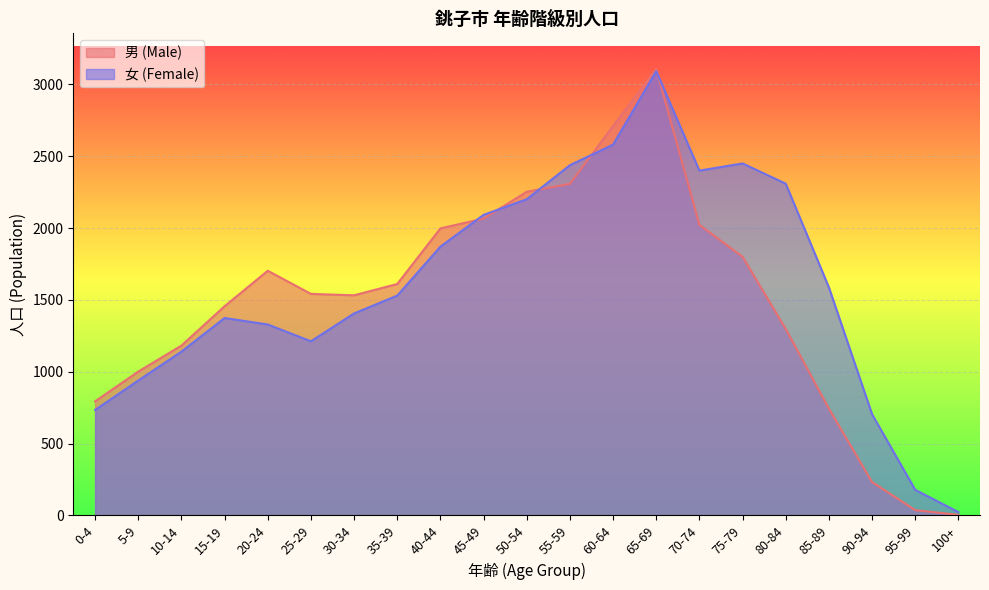

True or false: 女 (Female) and 男 (Male) cross at least once.

True